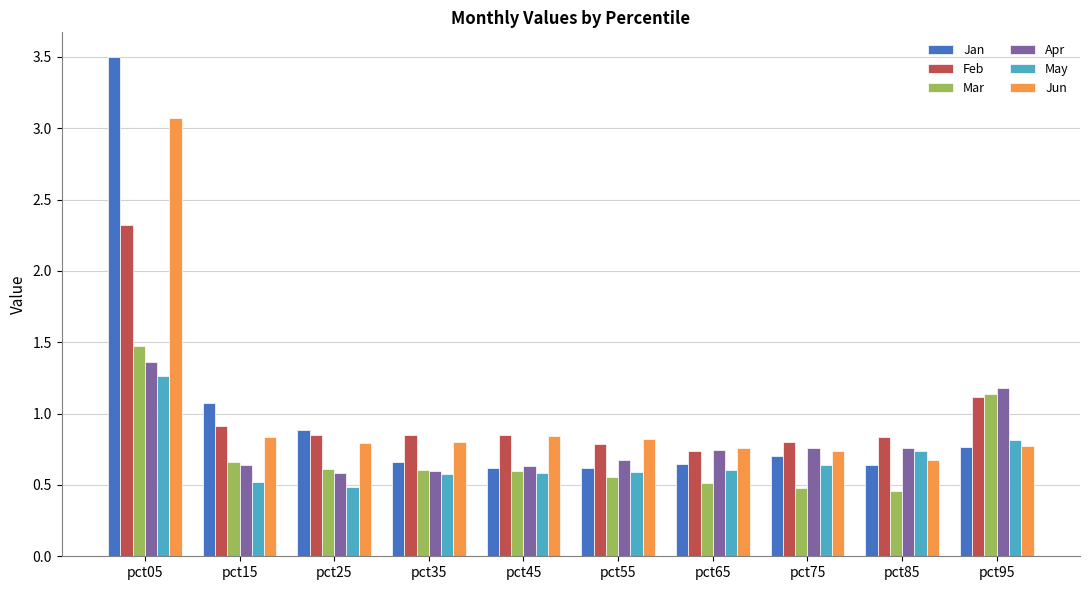

What is the difference between the maximum and minimum values in the Mar series?

1.0